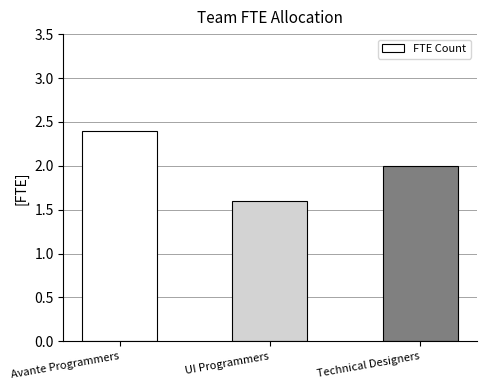

Which has a higher value, Avante Programmers or Technical Designers?

Avante Programmers